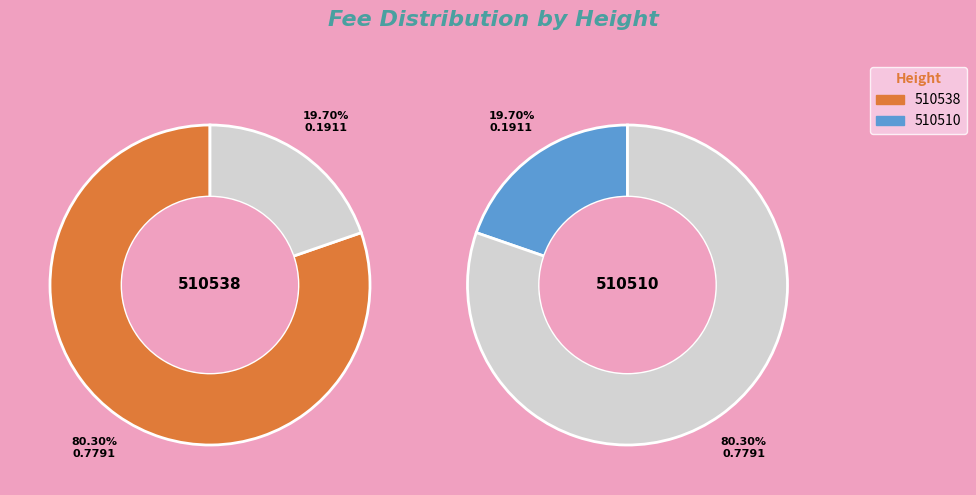

To the nearest percent, what percentage of the pie is 510538?

80%